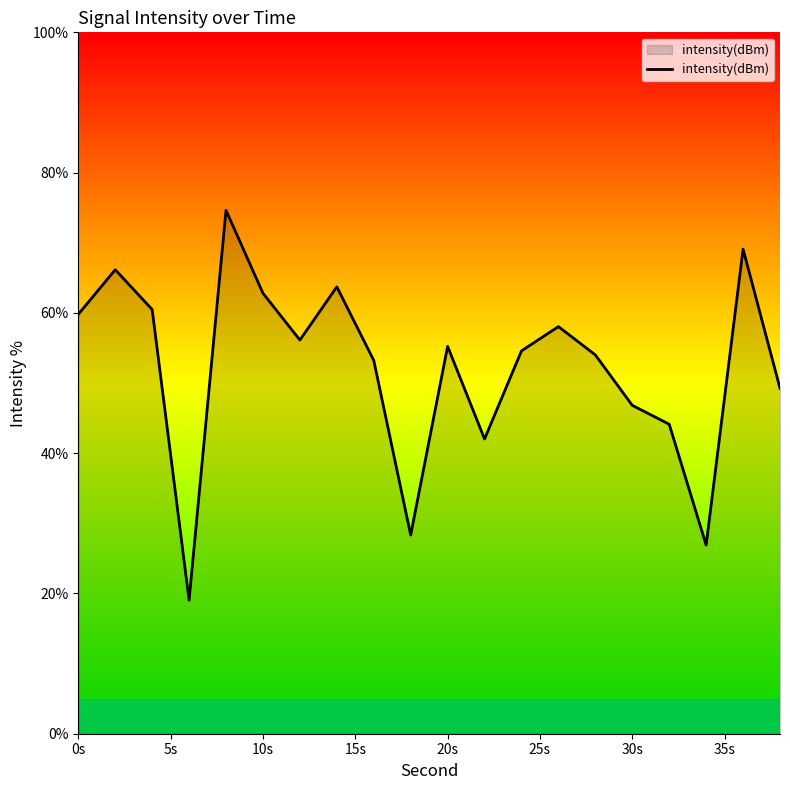

What is the difference between the maximum and minimum values?

55.6